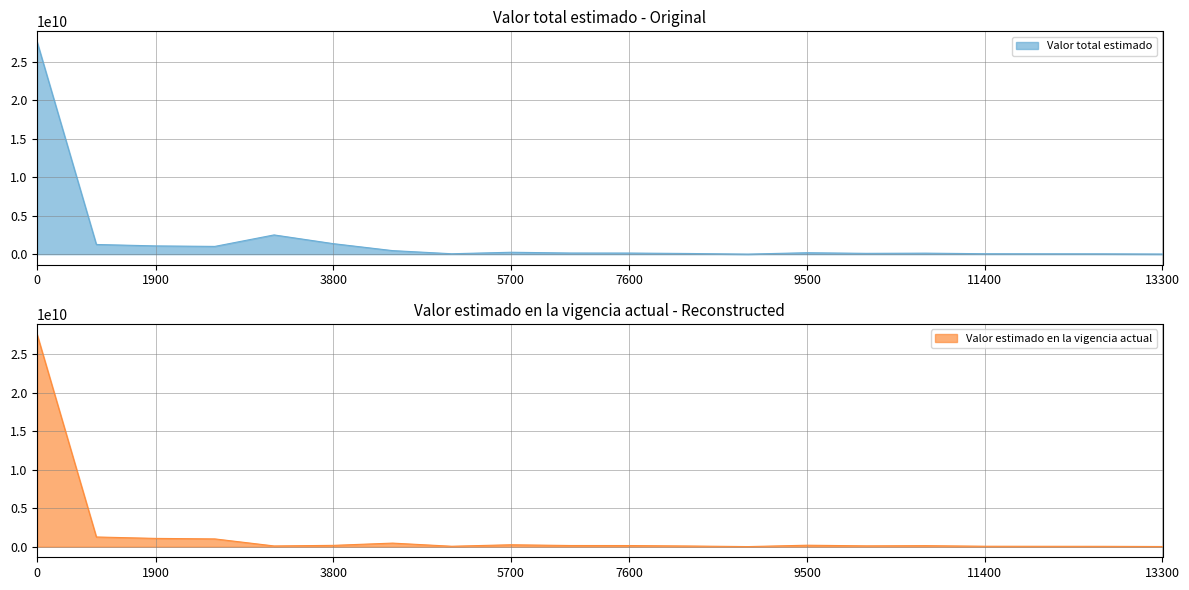

Where is Valor estimado en la vigencia actual nearest to the value 13784812290?

133